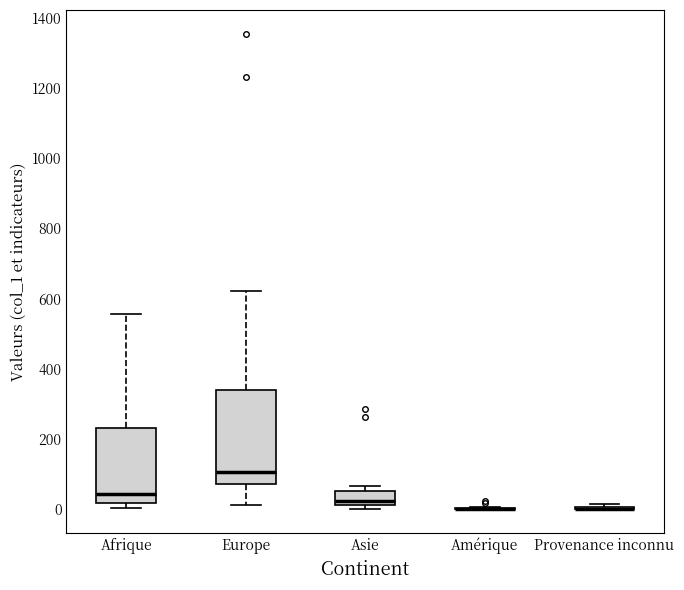

Reading left to right, transcribe this box plot: for each box, give where its median line is, the range the box spans, and where its two whiskers end, as read against the y-axis. The values are not printed on the chart, so give them approximately, as read against the axis.

Afrique: median 40, box 20 to 240, whiskers 0 to 560
Europe: median 100, box 80 to 340, whiskers 20 to 620
Asie: median 20 (just above the box's lower edge), box 20 to 60, whiskers 0 to 60 (just above the box's upper edge)
Amérique: box collapsed to a line at 0, whiskers 0 to 0
Provenance inconnu: box collapsed to a line at 0, whiskers 0 to 20